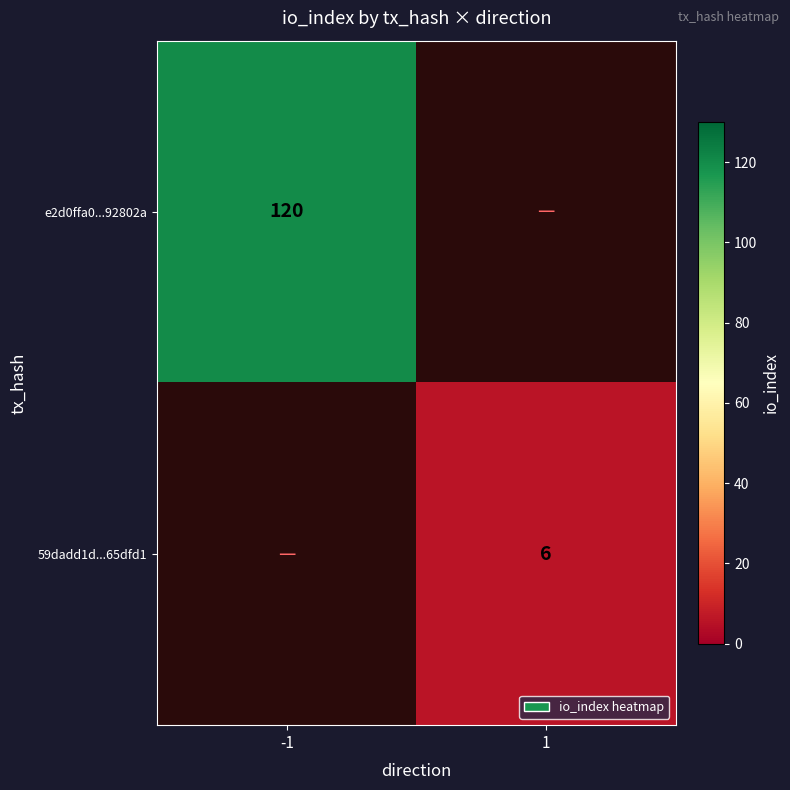

How many data points does each series have?

2